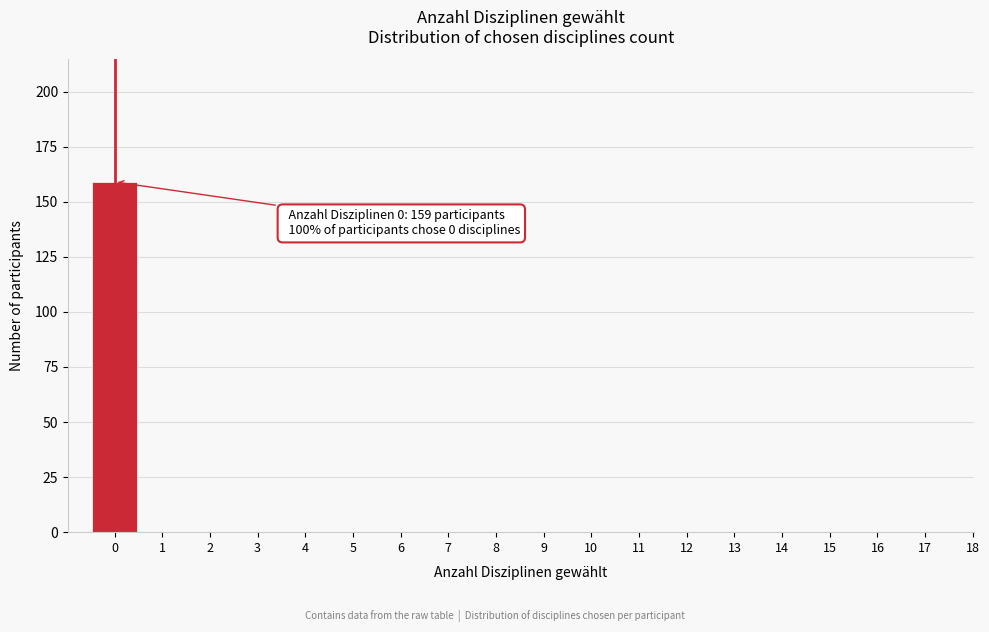

Reading left to right, what are all the values shown in this chart?

0=159	1=0	2=0	3=0	4=0	5=0	6=0	7=0	8=0	9=0	10=0	11=0	12=0	13=0	14=0	15=0	16=0	17=0	18=0